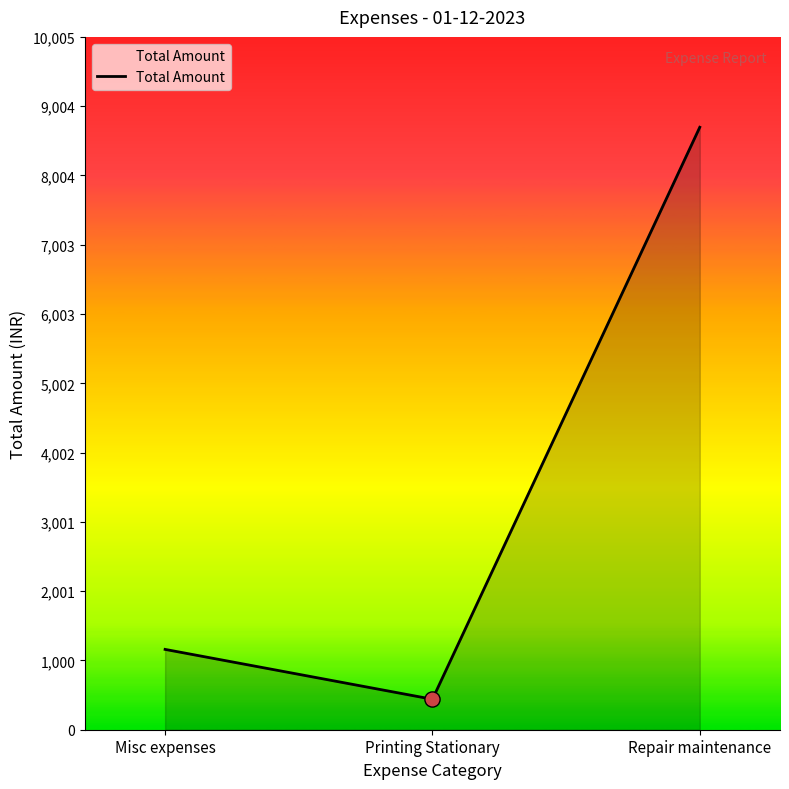

What is the change in value from Misc expenses to Printing Stationary?

-720